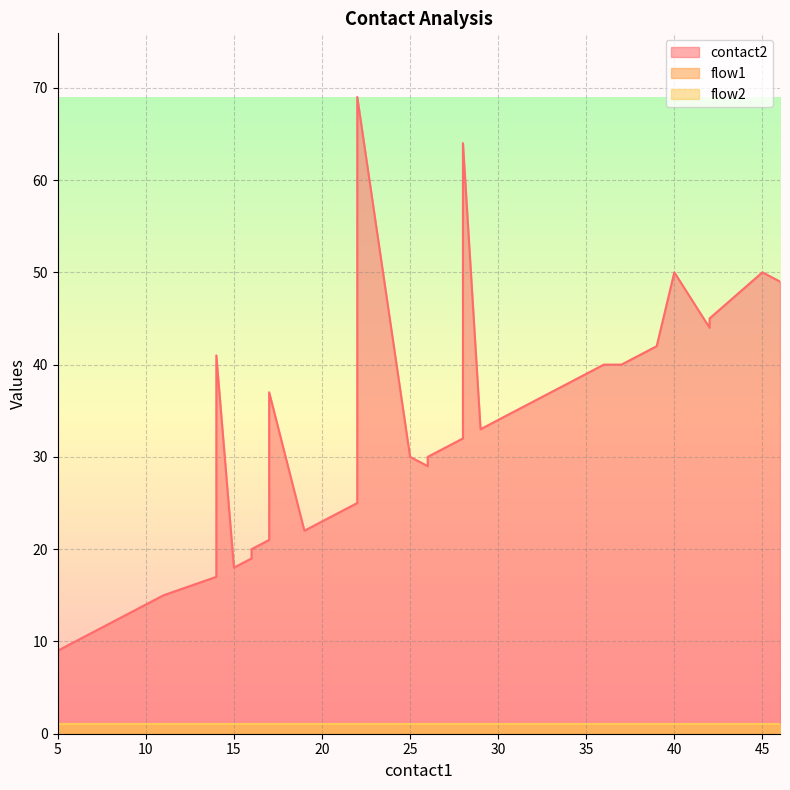

True or false: flow2 has more than 1 points higher than both neighbors.

False